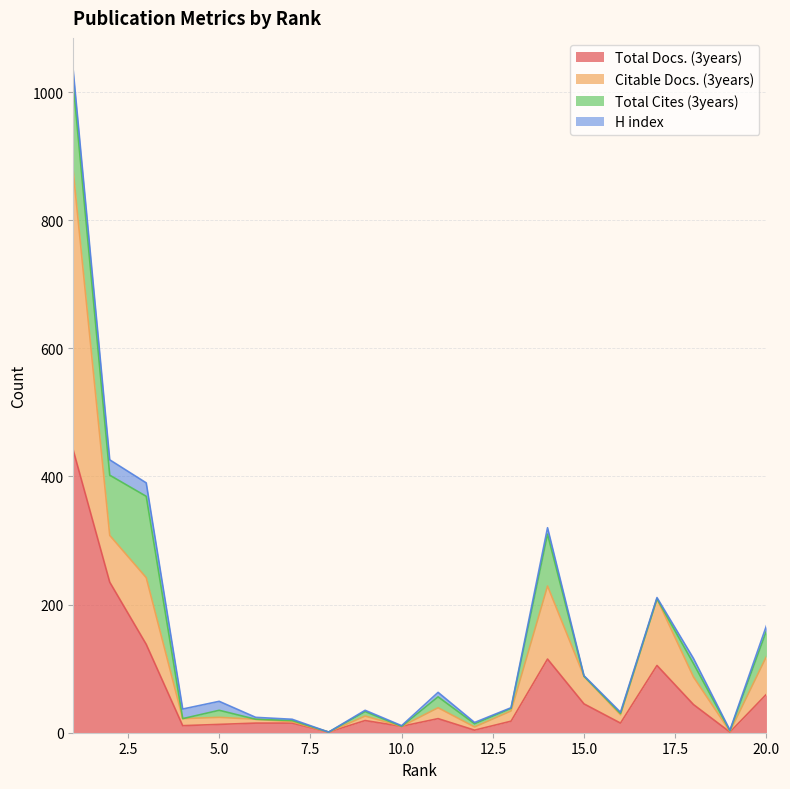

What is the value of the Total Docs. (3years) point at the 5th from the left?

13